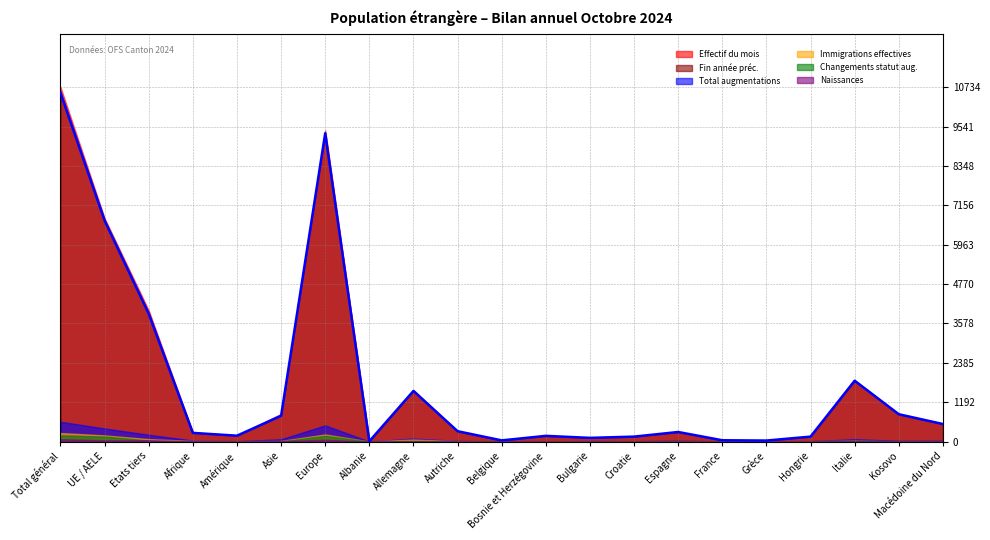

At which category is the sum across all series the highest?

Total général